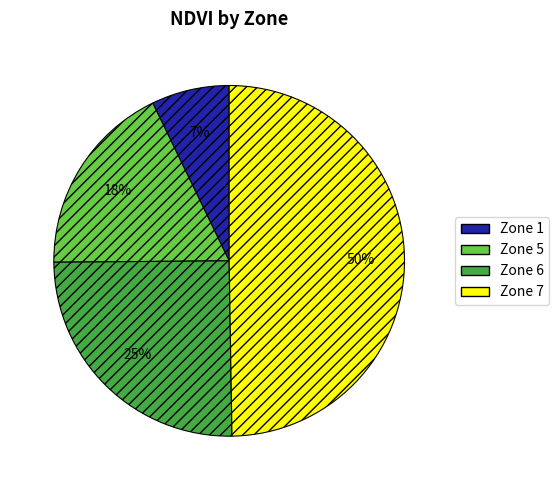

Does Zone 1 represent more than half of the total?

No